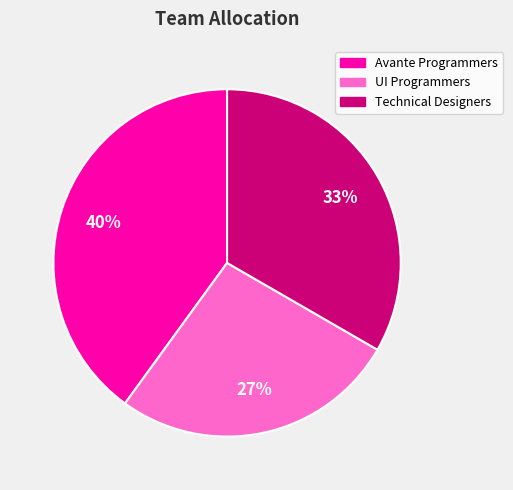

To the nearest percent, what is the difference between the largest and smallest slice percentages?

13%